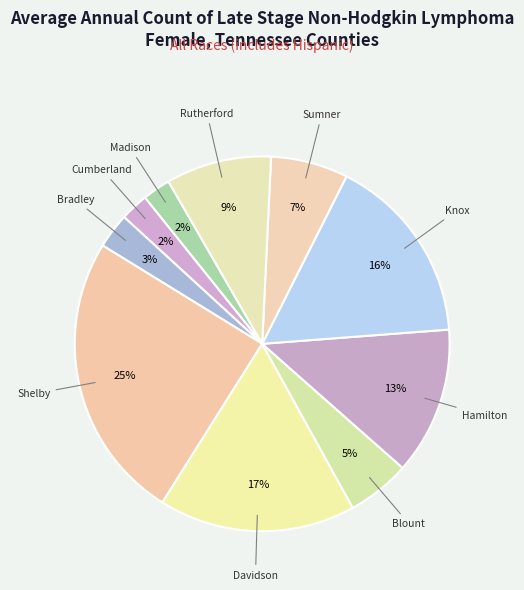

Count the number of slices in the pie.

10